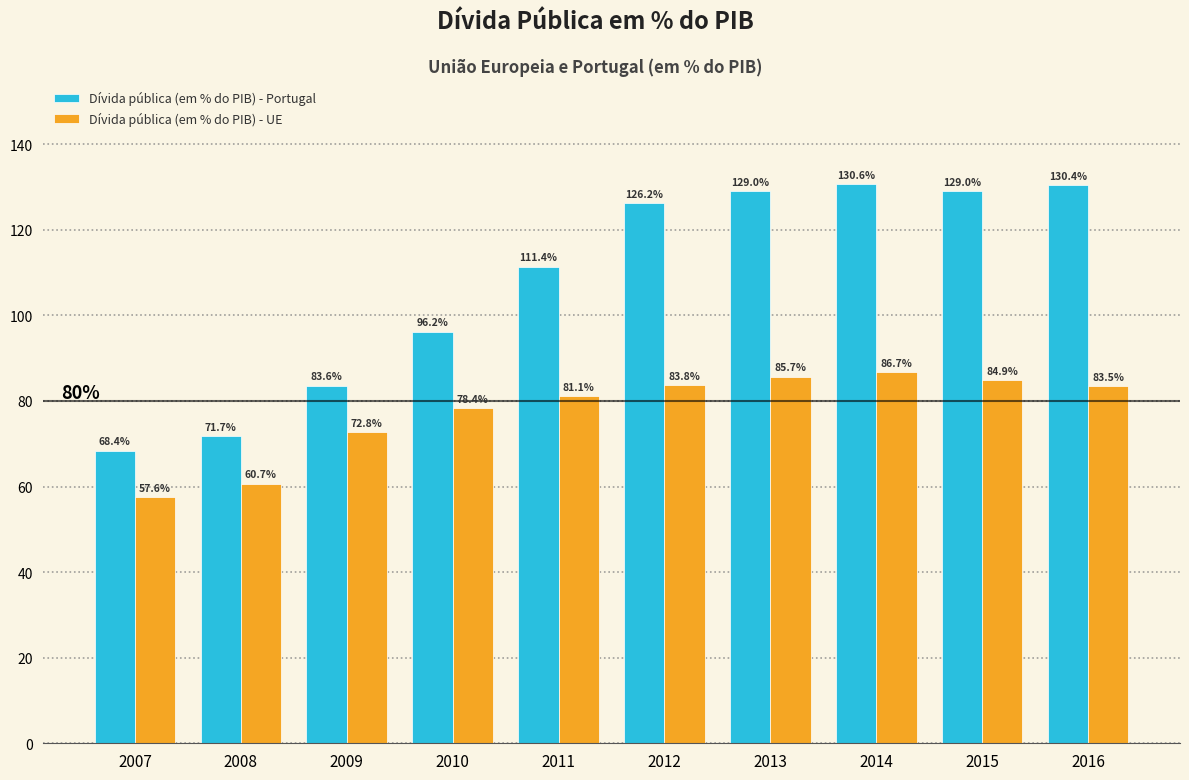

Reading right to left, transcribe all the data shown in this chart.

Dívida pública (em % do PIB) - Portugal: 2016=130.4	2015=129.0	2014=130.6	2013=129.0	2012=126.2	2011=111.4	2010=96.2	2009=83.6	2008=71.7	2007=68.4
Dívida pública (em % do PIB) - UE: 2016=83.5	2015=84.9	2014=86.7	2013=85.7	2012=83.8	2011=81.1	2010=78.4	2009=72.8	2008=60.7	2007=57.6